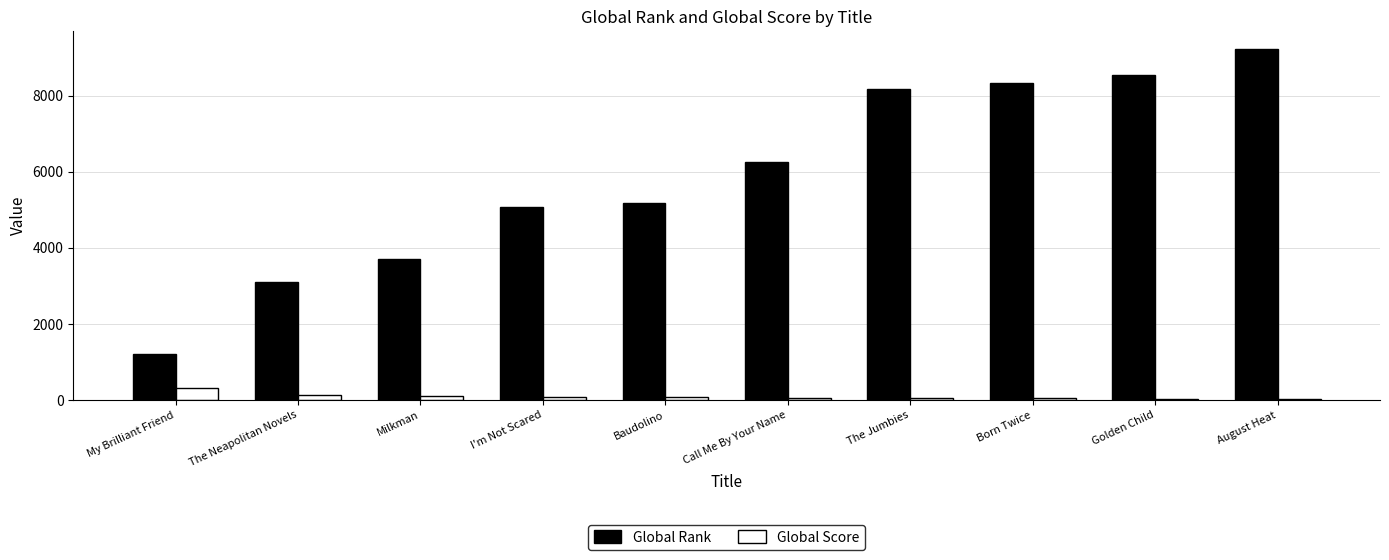

What is the sum of all Global Score values?

908